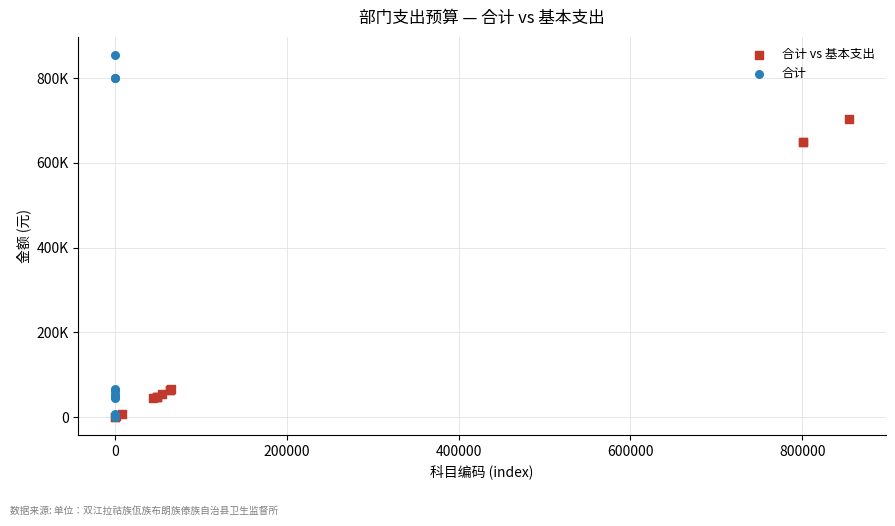

Which series contains the highest Y value?

合计